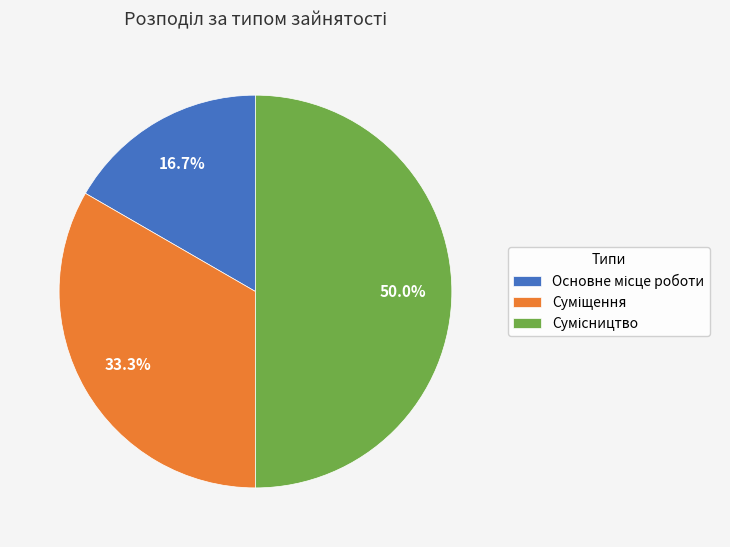

Count the number of slices in the pie.

3